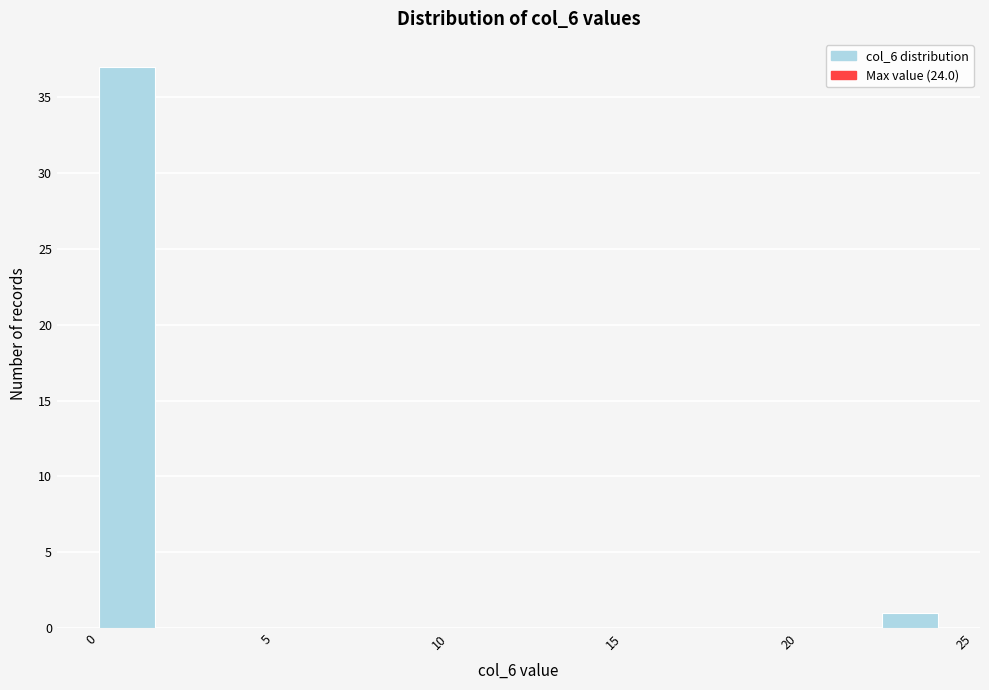

Read against the x-axis, roughly where is the centre of the tallest bar?

1.0